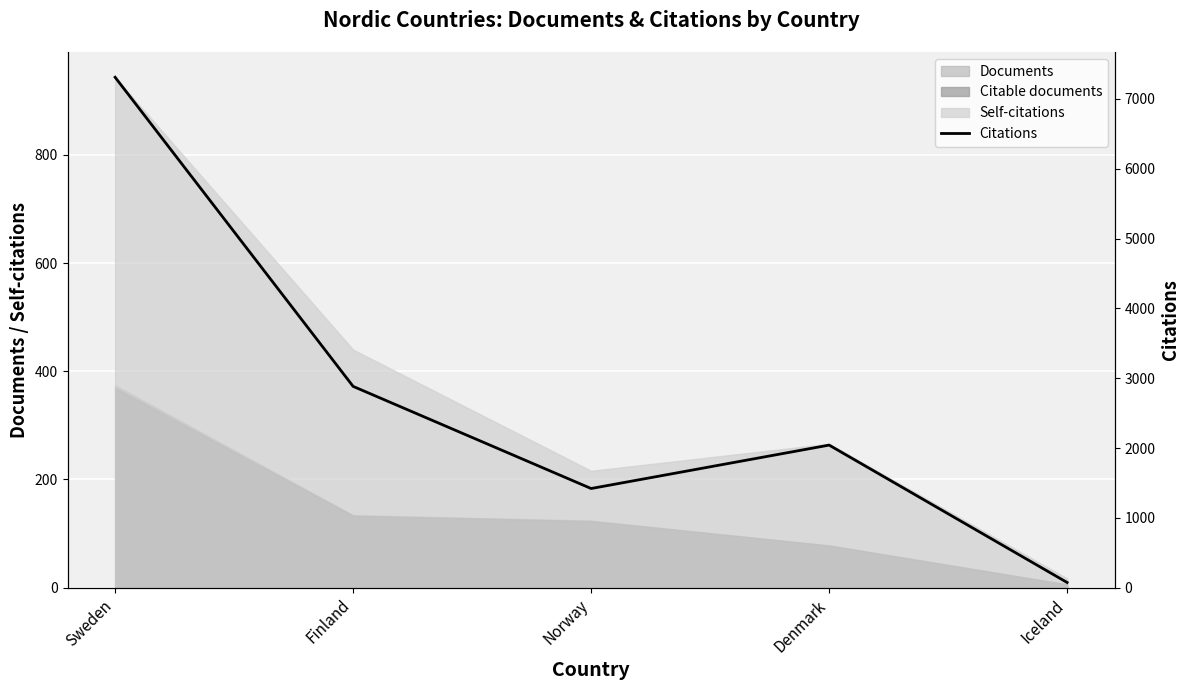

What is the difference between the values at Sweden and Finland?

4428